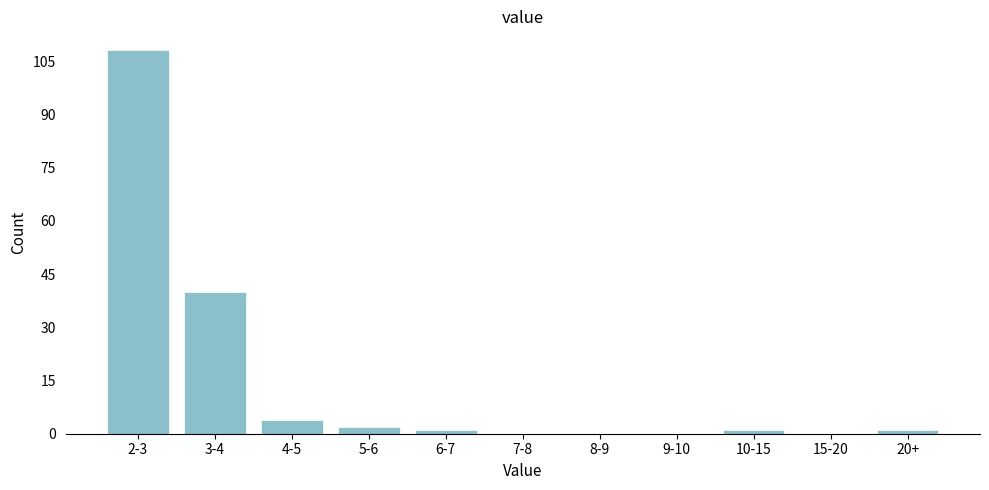

Reading right to left, list all the values displayed in this chart.

20+=1	15-20=0	10-15=1	9-10=0	8-9=0	7-8=0	6-7=1	5-6=2	4-5=4	3-4=40	2-3=108